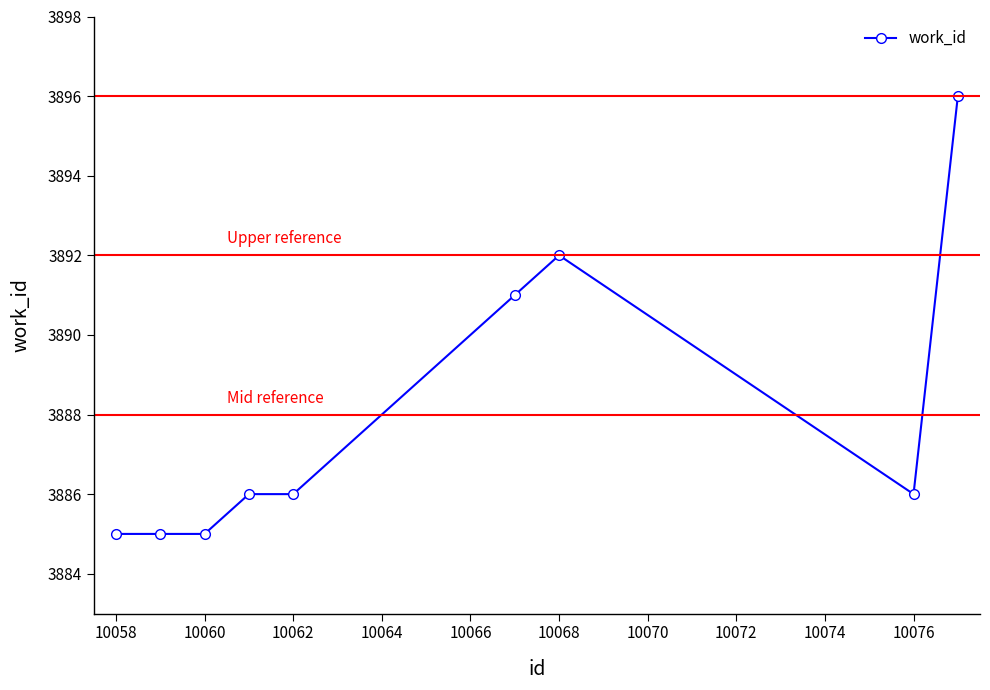

Count the number of data series in this chart.

1